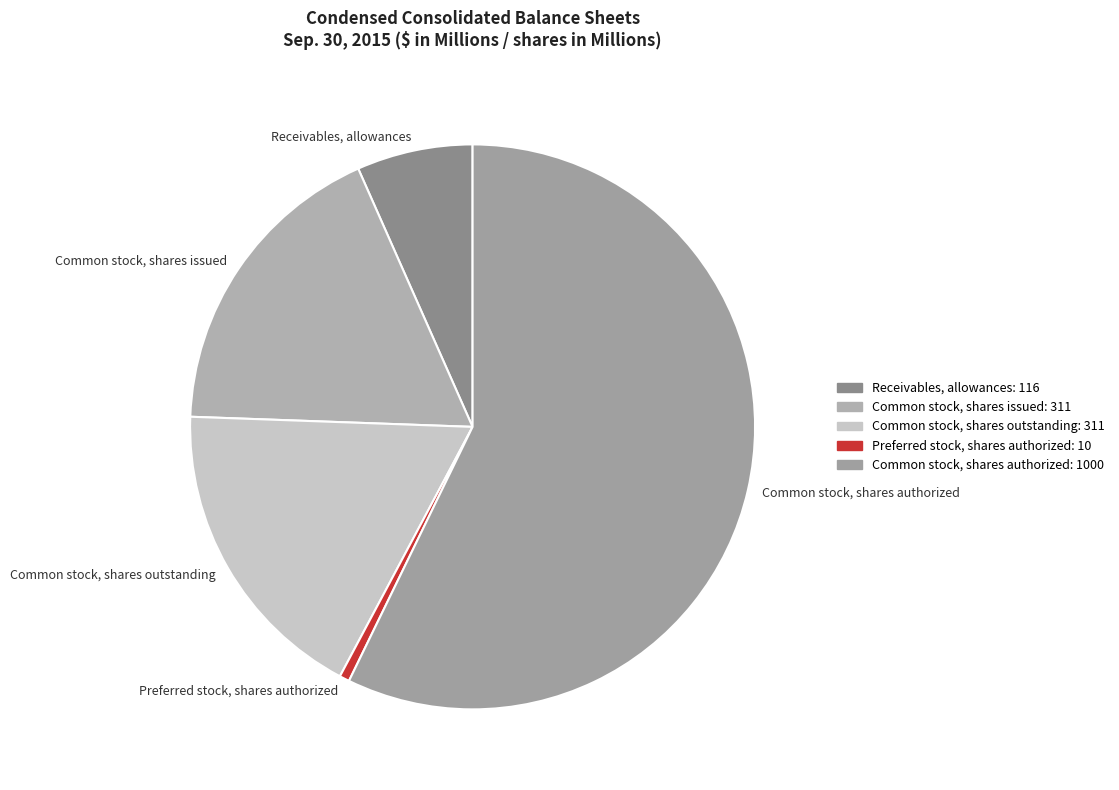

Which slice is the largest?

Common stock, shares authorized